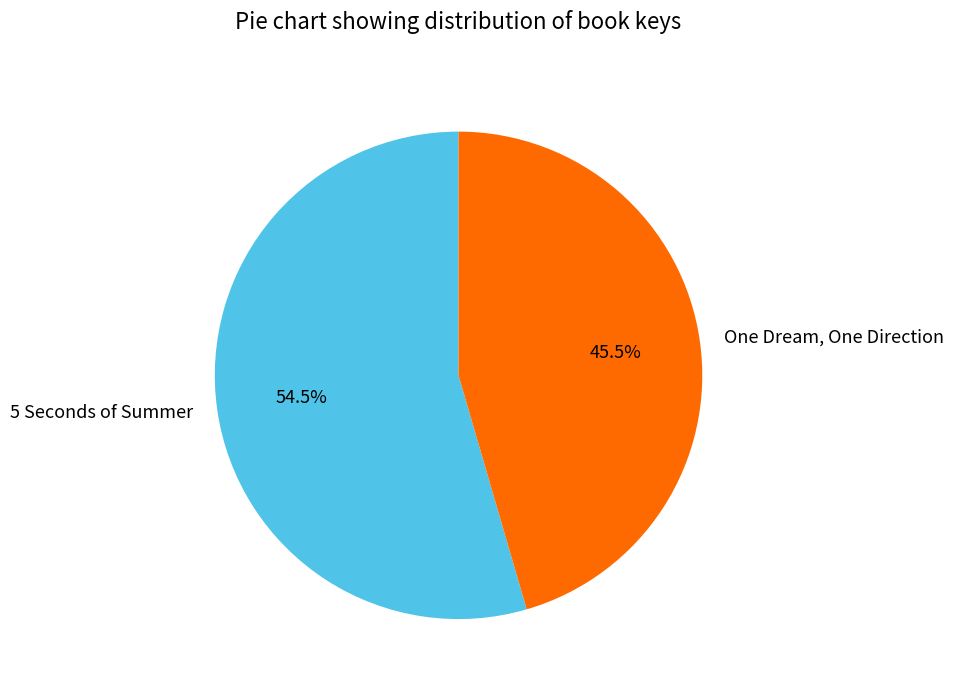

Do 5 Seconds of Summer and One Dream, One Direction together represent more than half of the pie?

Yes